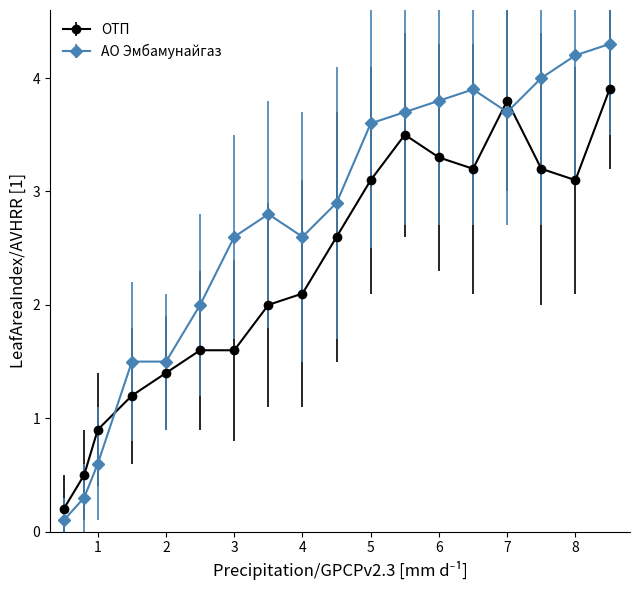

Which series has the largest total across all categories?

АО Эмбамунайгаз